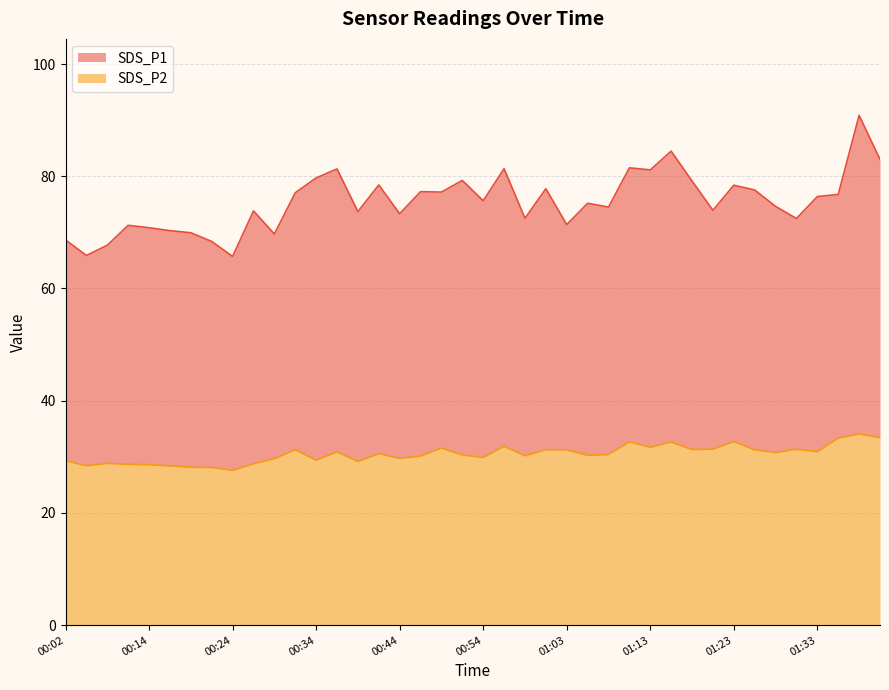

True or false: SDS_P1 has more than 1 interior local peaks.

True